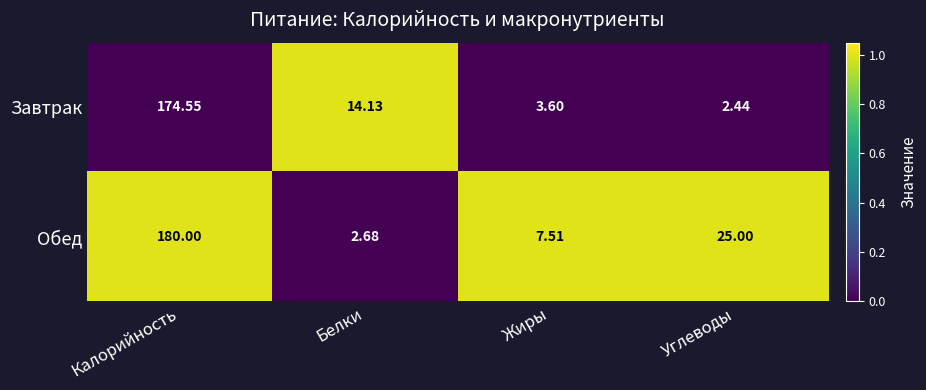

At Углеводы, list the series in order from smallest to largest.

Завтрак, Обед